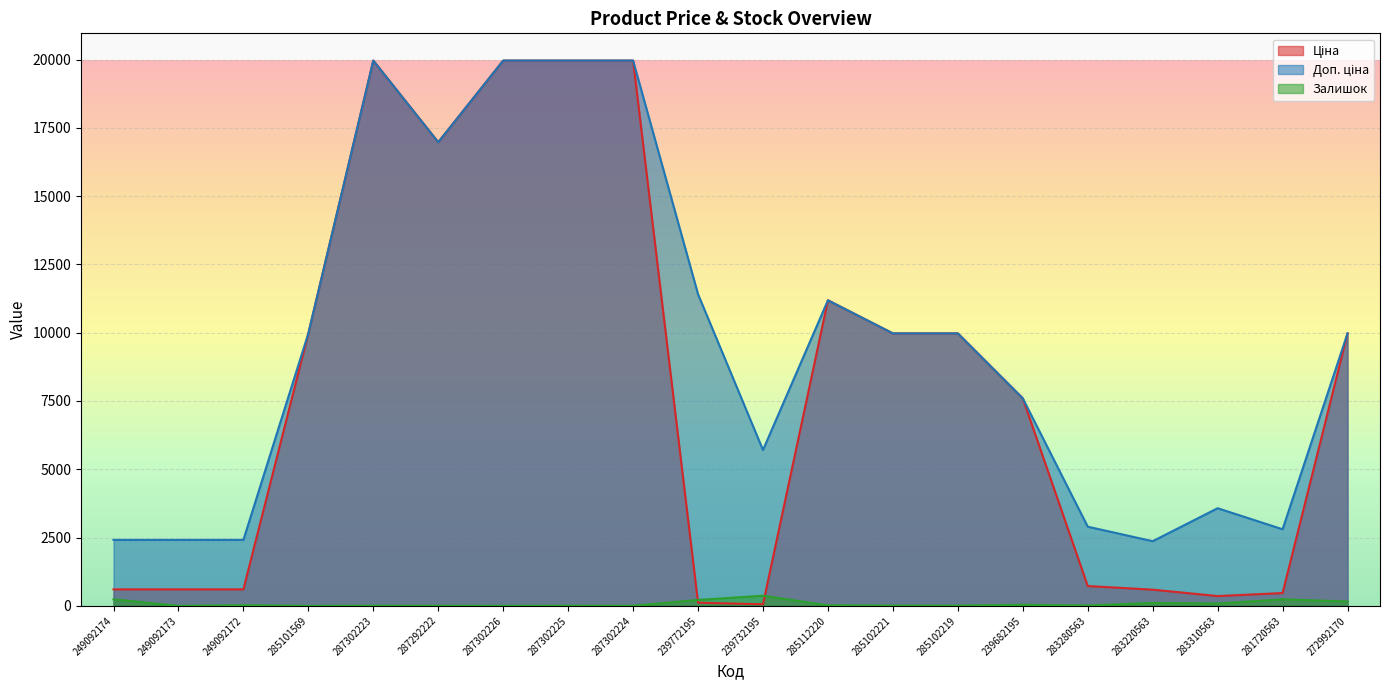

Reading left to right, what are all the values shown in this chart?

Ціна: 603.7	603.7	603.7	9975.0	19964.2	16976.3	19964.2	19964.2	19964.2	114.1	57.0	11188.2	9975.0	9975.0	7596.5	724.5	591.6	357.4	467.3	9975.0
Доп. ціна: 2414.8	2414.8	2414.8	9975.0	19964.2	16976.3	19964.2	19964.2	19964.2	11410.0	5705.0	11188.2	9975.0	9975.0	7596.5	2897.8	2366.5	3573.9	2803.6	9975.0
Залишок: 238.0	0.0	21.0	0.0	5.0	4.0	1.0	5.0	3.0	215.0	370.0	17.0	8.0	7.0	38.0	11.0	106.0	85.0	238.0	158.0